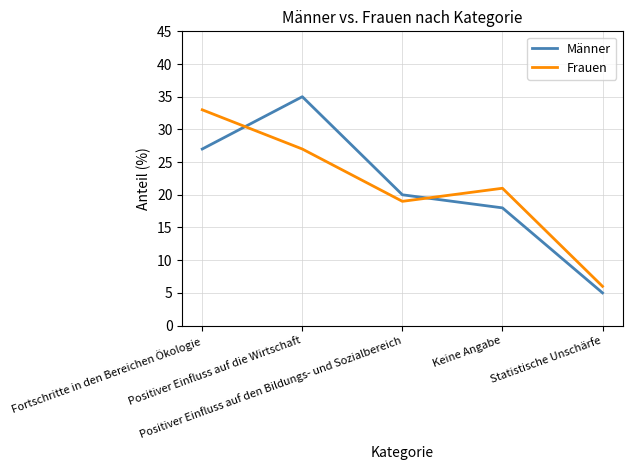

How many lines are shown in the chart?

2